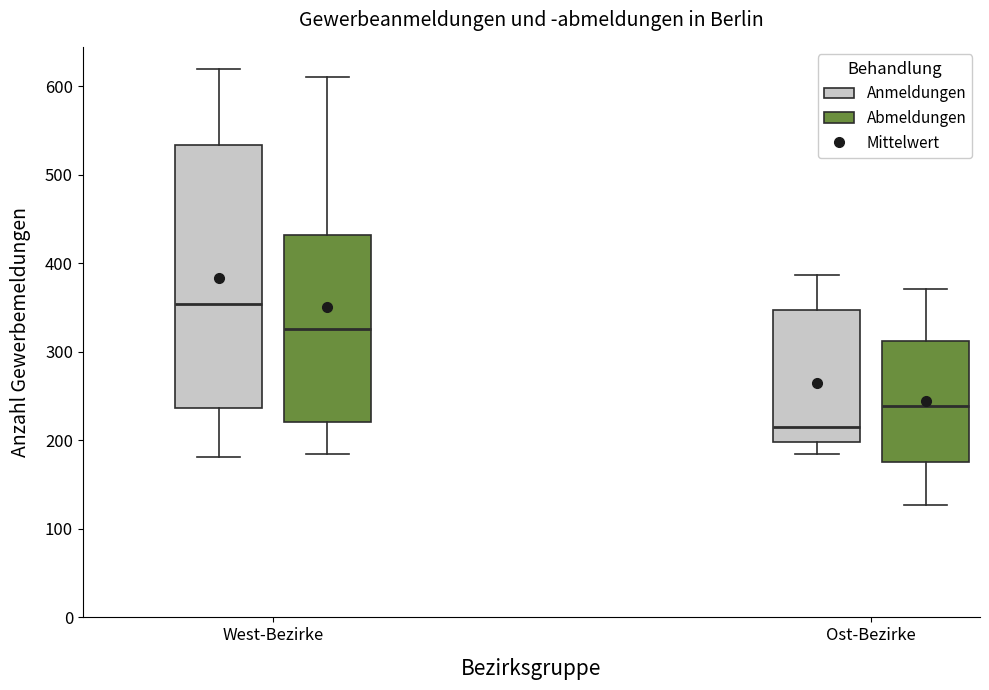

Reading left to right, transcribe this box plot: for each box, give where its median line is, the range the box spans, and where its two whiskers end, as read against the y-axis. The values are not printed on the chart, so give them approximately, as read against the axis.

West-Bezirke (Anmeldungen): median 350, box 240 to 530, whiskers 180 to 620
West-Bezirke (Abmeldungen): median 330, box 220 to 430, whiskers 190 to 610
Ost-Bezirke (Anmeldungen): median 220, box 200 to 350, whiskers 190 to 390
Ost-Bezirke (Abmeldungen): median 240, box 180 to 310, whiskers 130 to 370